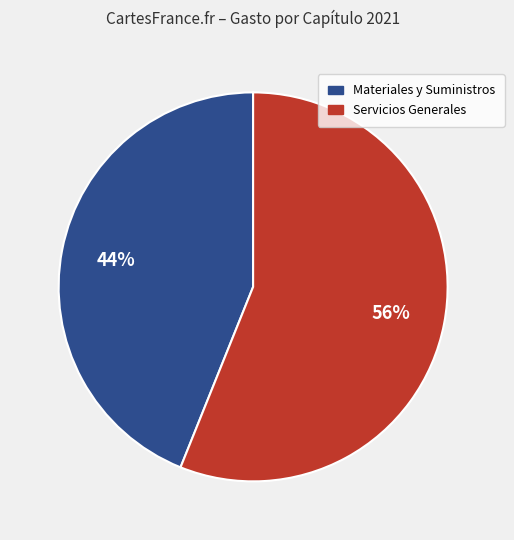

To the nearest percent, what percentage of the pie is Servicios Generales?

56%